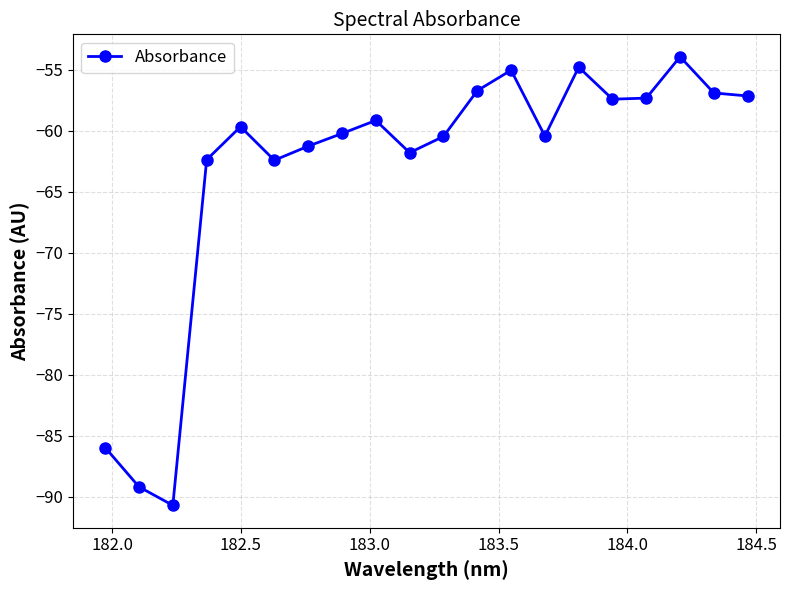

What is the value of the 14th point from the left?

-60.4